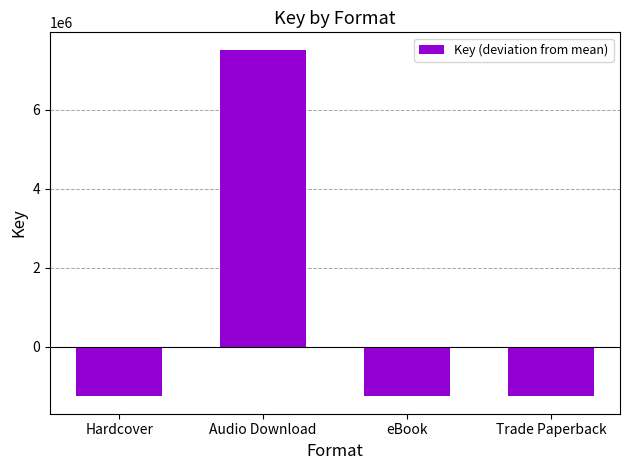

Reading left to right, transcribe all the data shown in this chart.

-1253010.1	7518060.4	-1253010.1	-1253010.1